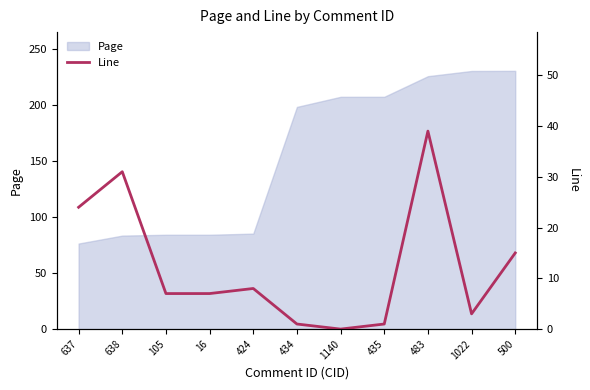

True or false: the data has more than 2 interior local peaks.

True